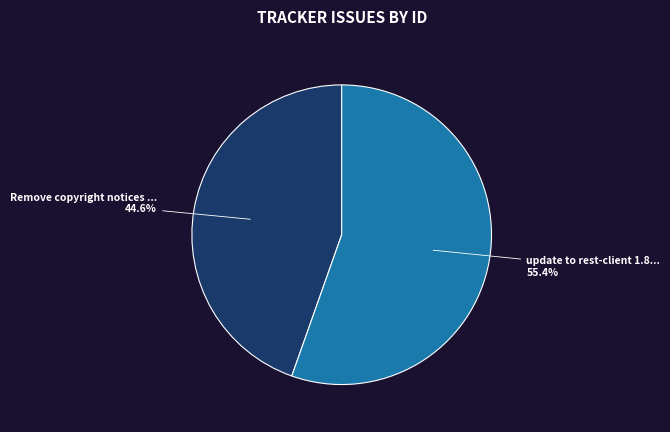

Is there a majority slice in this chart?

Yes